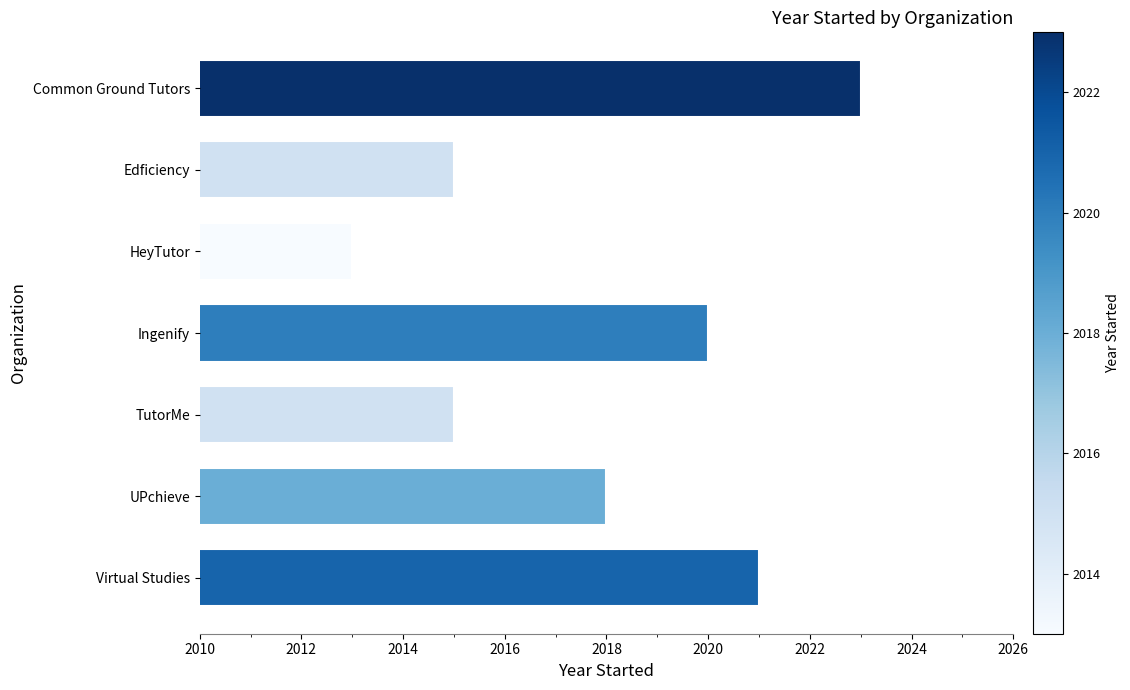

What is the sum of the values at HeyTutor and UPchieve?

4031